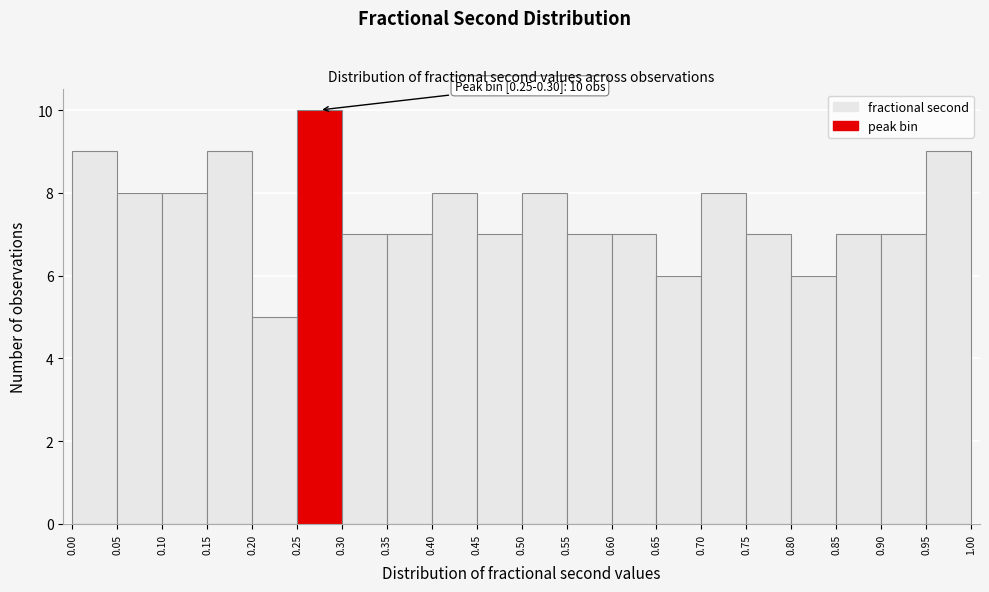

Over which range of the x-axis is the bar tallest?

0.25 to 0.30